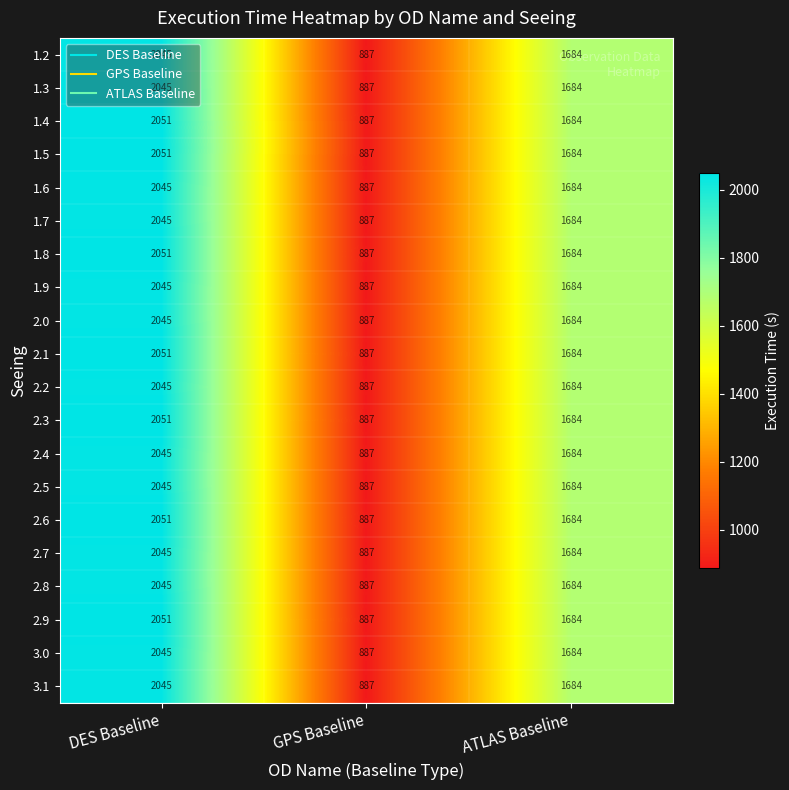

Where does the 1.5 series first go above 1684?

DES Baseline